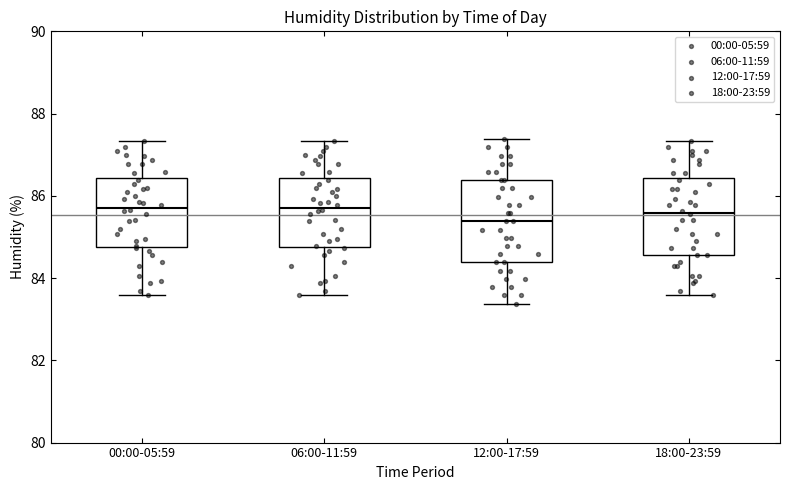

Reading left to right, transcribe this box plot: for each box, give where its median line is, the range the box spans, and where its two whiskers end, as read against the y-axis. The values are not printed on the chart, so give them approximately, as read against the axis.

00:00-05:59: median 85.8, box 84.8 to 86.4, whiskers 83.6 to 87.4
06:00-11:59: median 85.8, box 84.8 to 86.4, whiskers 83.6 to 87.4
12:00-17:59: median 85.4, box 84.4 to 86.4, whiskers 83.4 to 87.4
18:00-23:59: median 85.6, box 84.6 to 86.4, whiskers 83.6 to 87.4